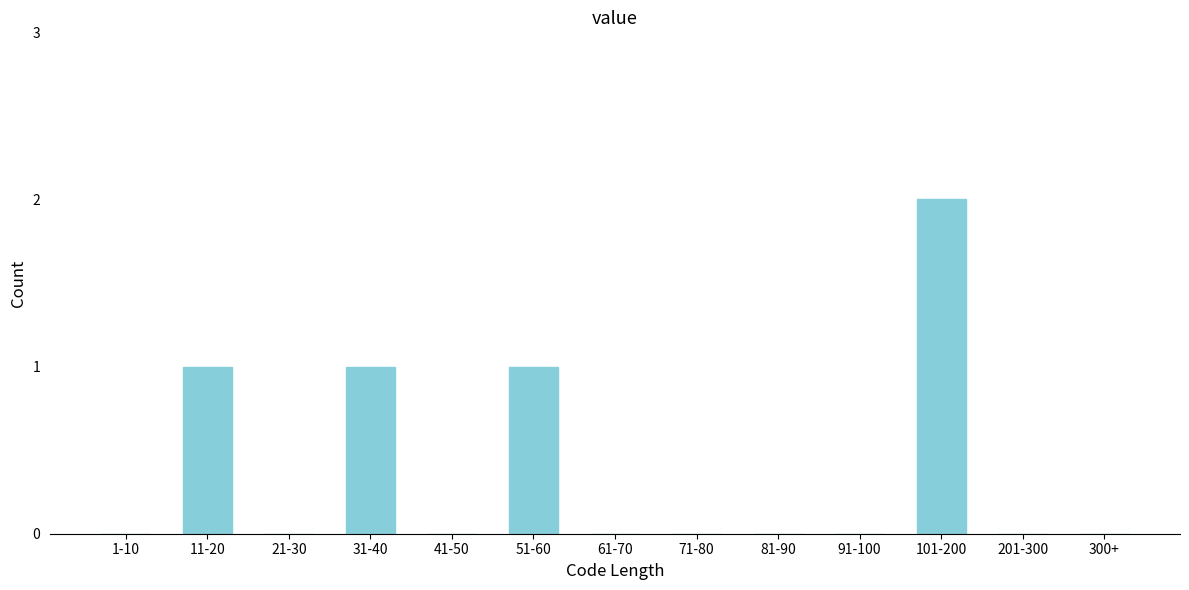

Reading left to right, transcribe all the data shown in this chart.

1-10=0	11-20=1	21-30=0	31-40=1	41-50=0	51-60=1	61-70=0	71-80=0	81-90=0	91-100=0	101-200=2	201-300=0	300+=0